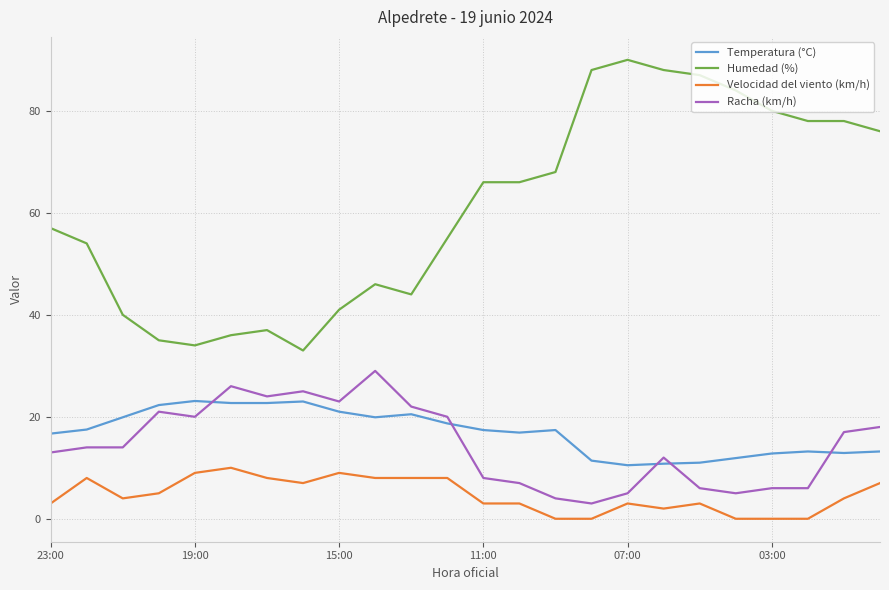

Rank the series by their maximum value, from lowest to highest.

Velocidad del viento (km/h), Temperatura (°C), Racha (km/h), Humedad (%)